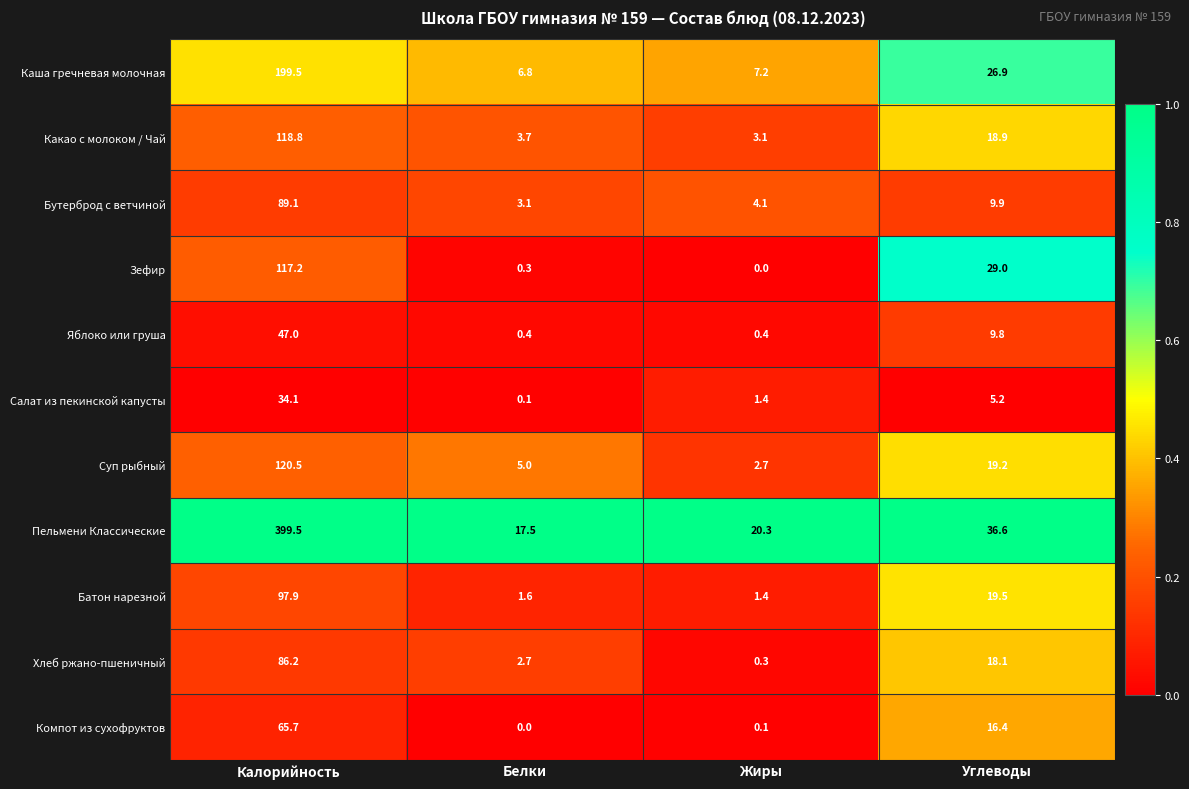

At which category does the chart reach its peak across all series?

Калорийность